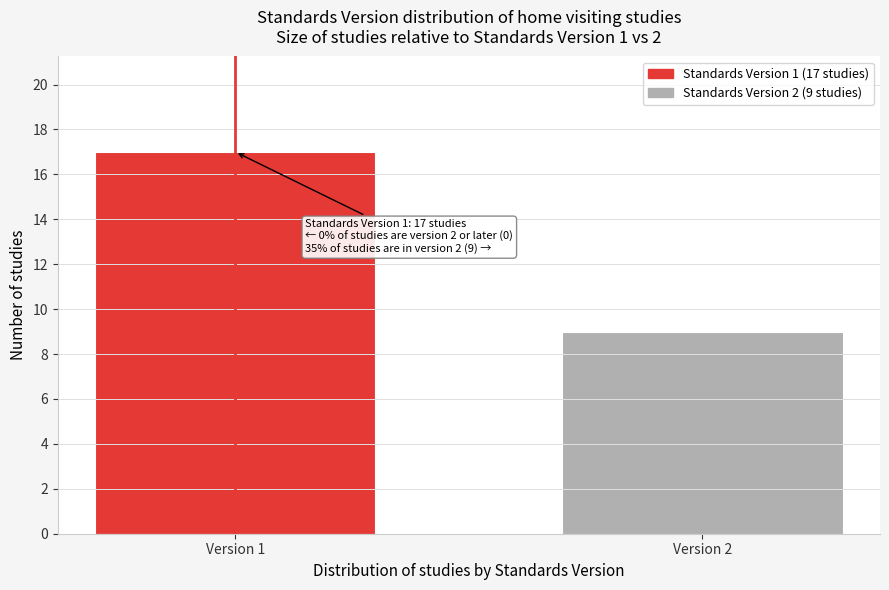

Reading left to right, list all the values displayed in this chart.

17	9